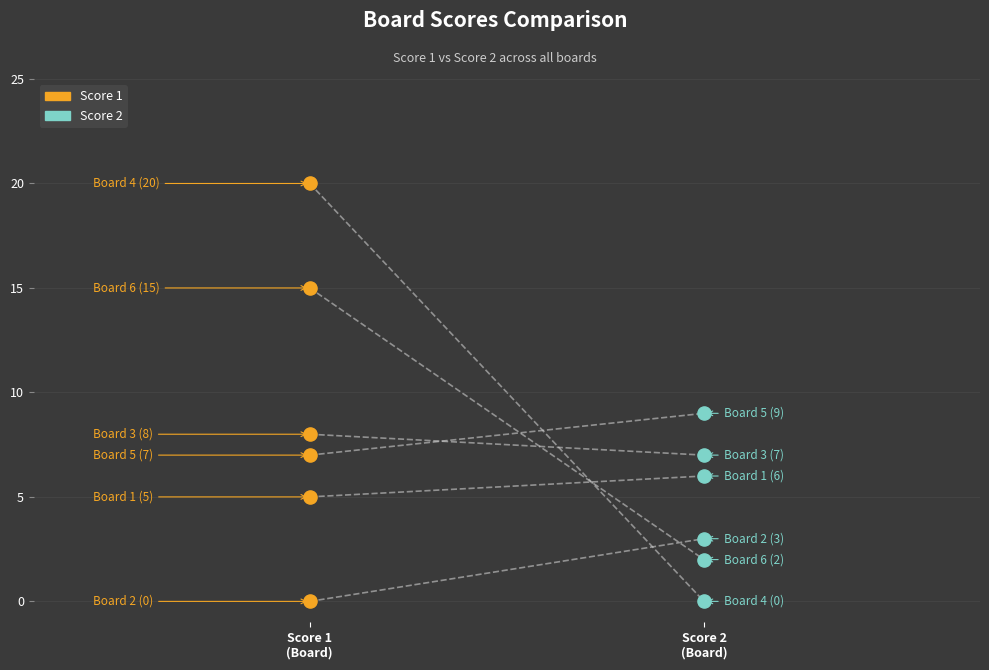

Which series has the largest total across all categories?

Score 1